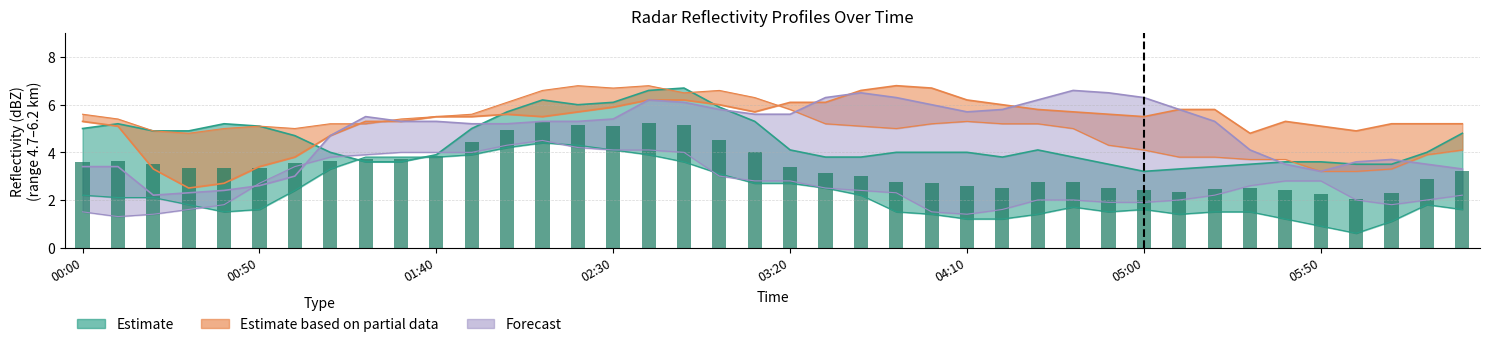

What is the label of the 30th bar from the right?

01:40